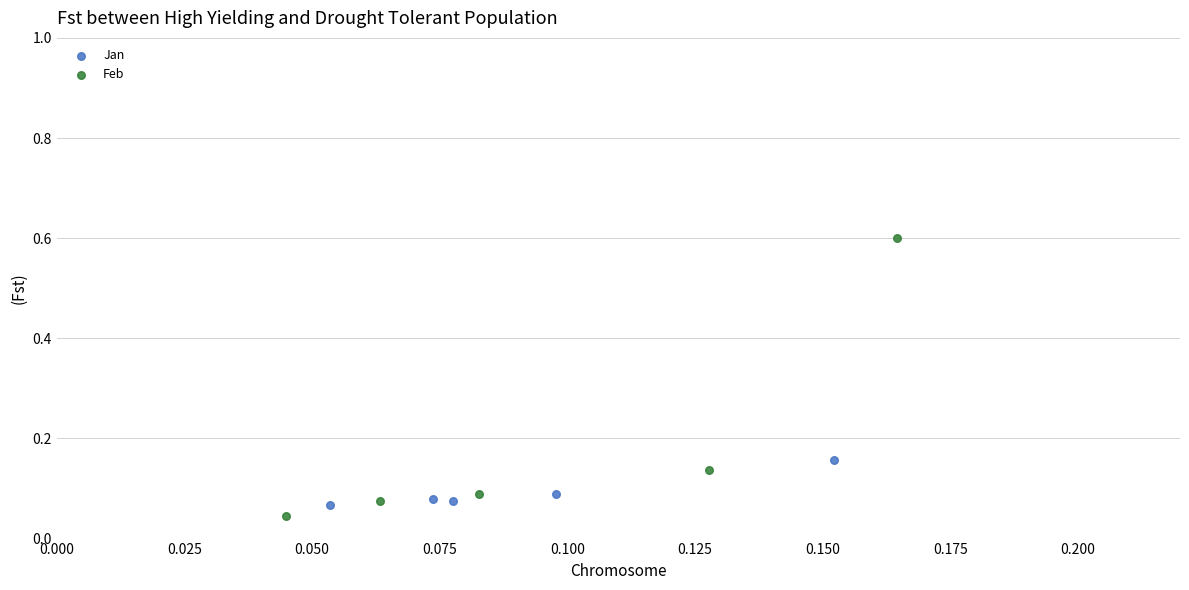

Which series contains the highest Y value?

Feb